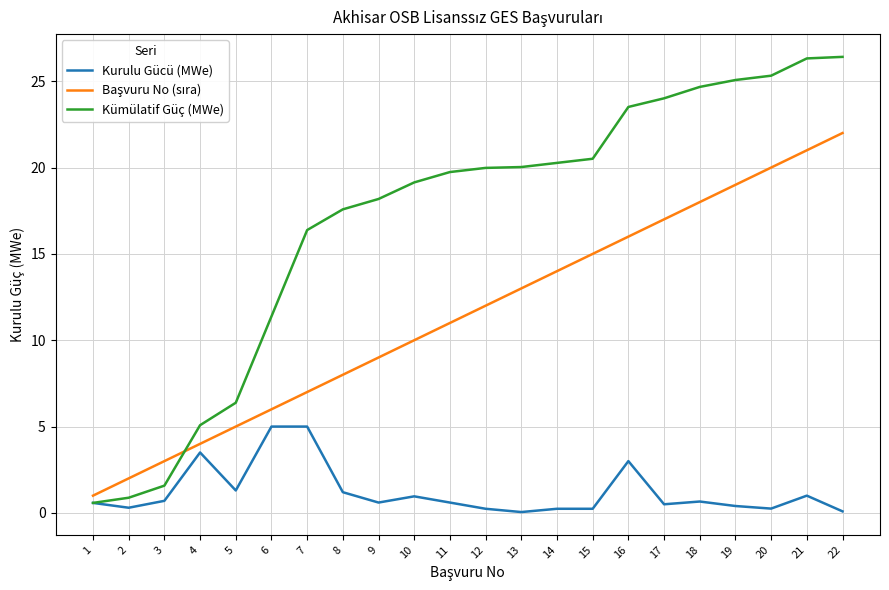

Is it true that Kurulu Gücü (MWe) equals 0.5 at 17?

True